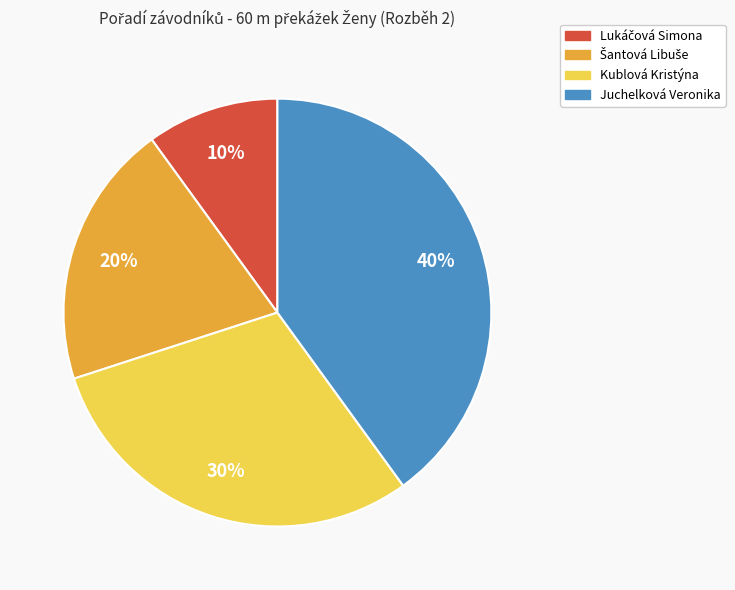

Is Kublová Kristýna the majority of the pie?

No